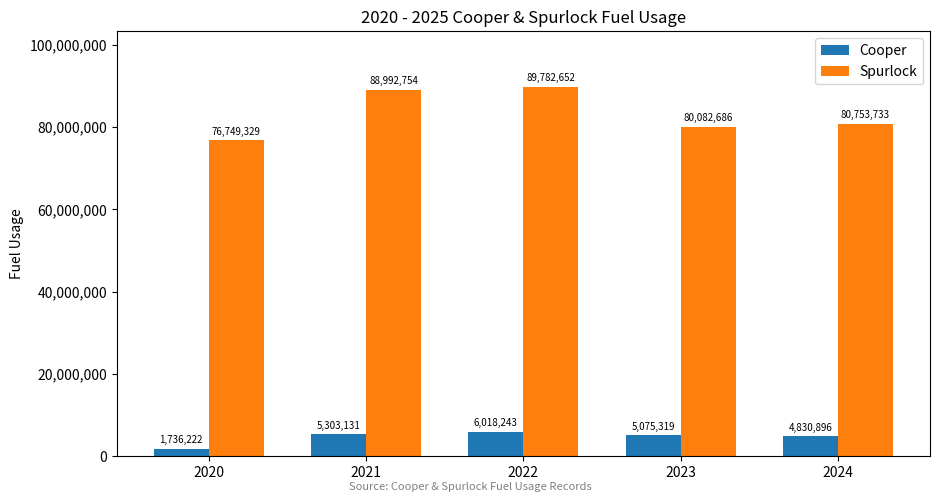

The Cooper series shows 4830896 at 2024. True or false?

True